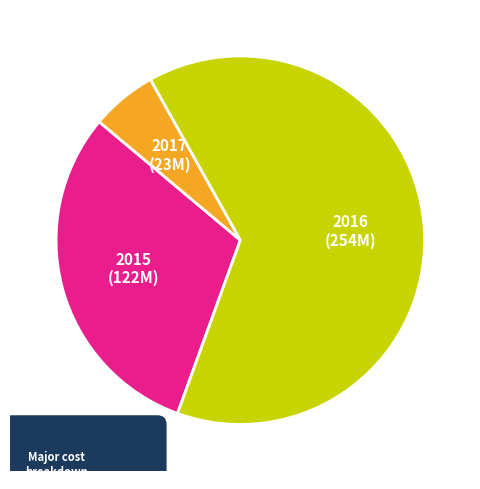

Which has a higher value, 2015 or 2017?

2015